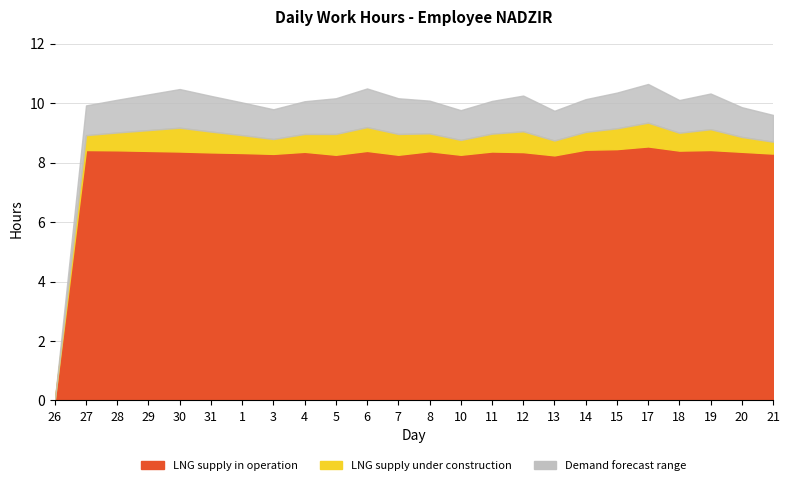

How many categories are shown in the chart?

24